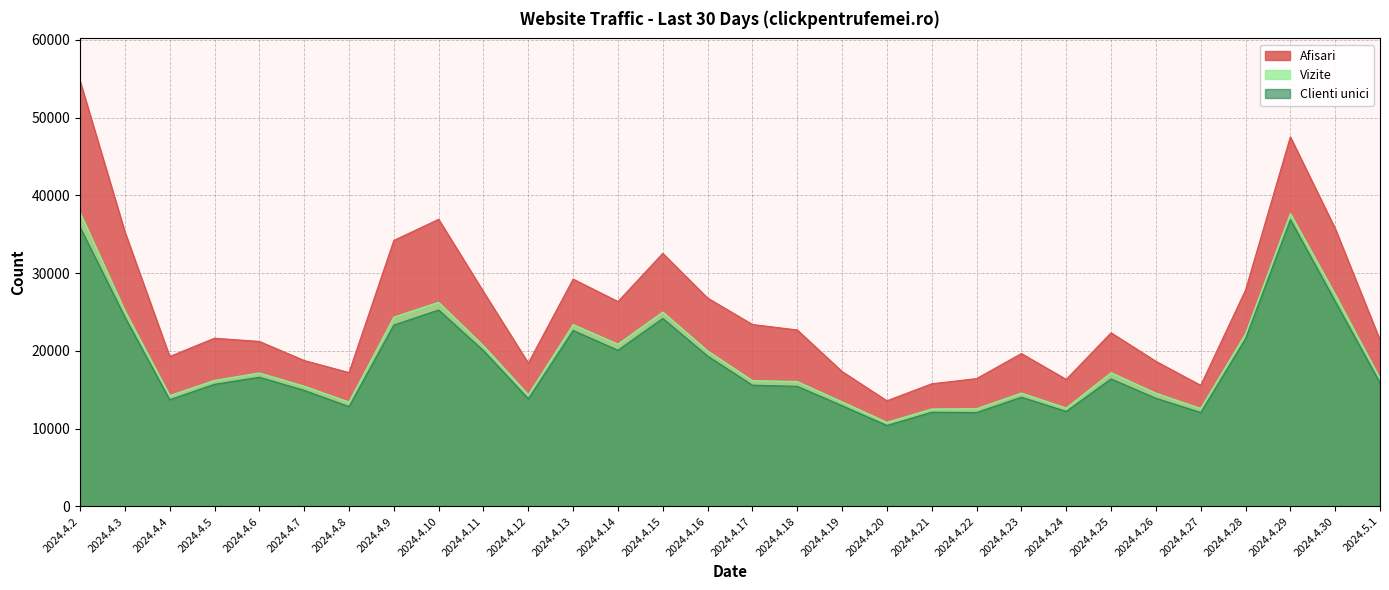

What position from the right is 2024.4.30?

2